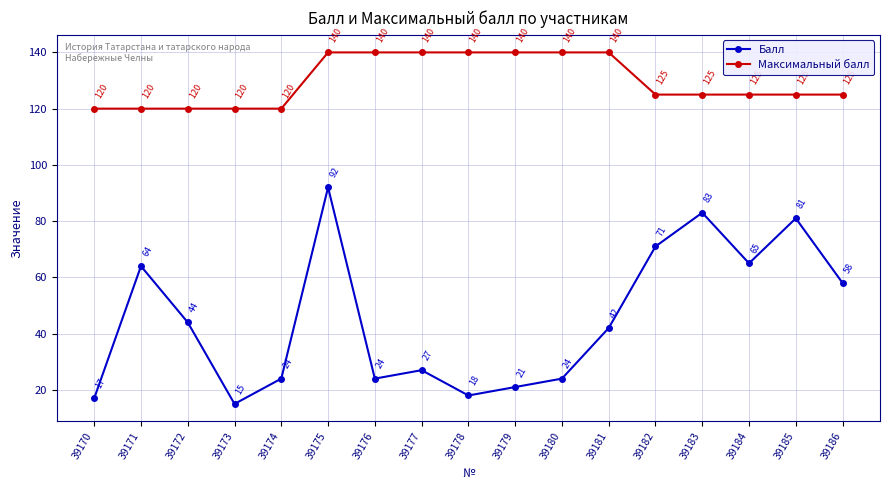

Reading left to right, what are all the values shown in this chart?

Балл: 39170=17	39171=64	39172=44	39173=15	39174=24	39175=92	39176=24	39177=27	39178=18	39179=21	39180=24	39181=42	39182=71	39183=83	39184=65	39185=81	39186=58
Максимальный балл: 39170=120	39171=120	39172=120	39173=120	39174=120	39175=140	39176=140	39177=140	39178=140	39179=140	39180=140	39181=140	39182=125	39183=125	39184=125	39185=125	39186=125